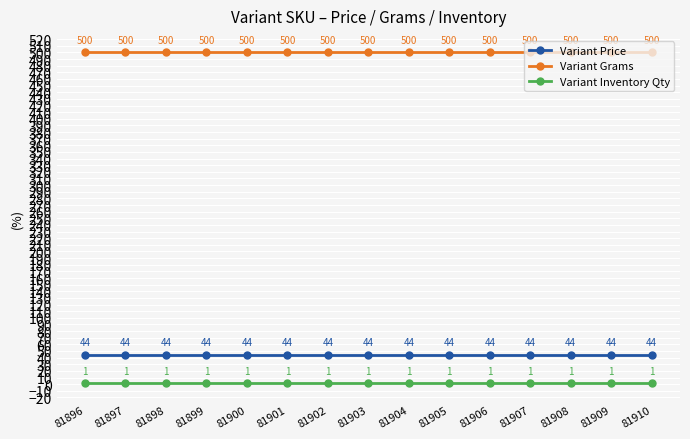

Read the Variant Price value at 81902.

44